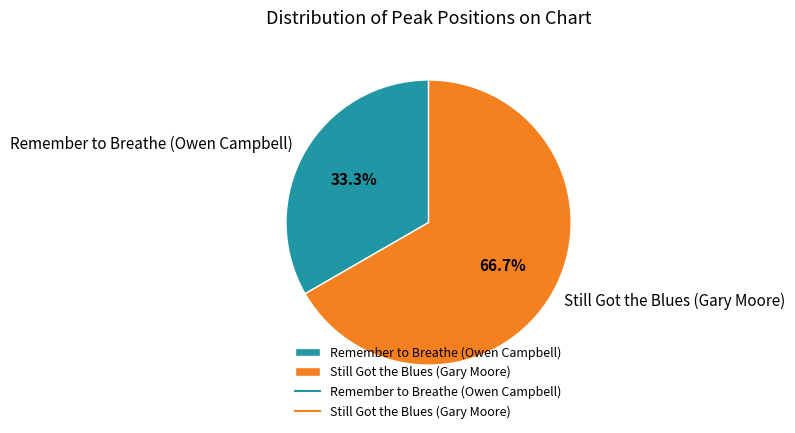

Rank the categories by value from highest to lowest.

Still Got the Blues (Gary Moore), Remember to Breathe (Owen Campbell)